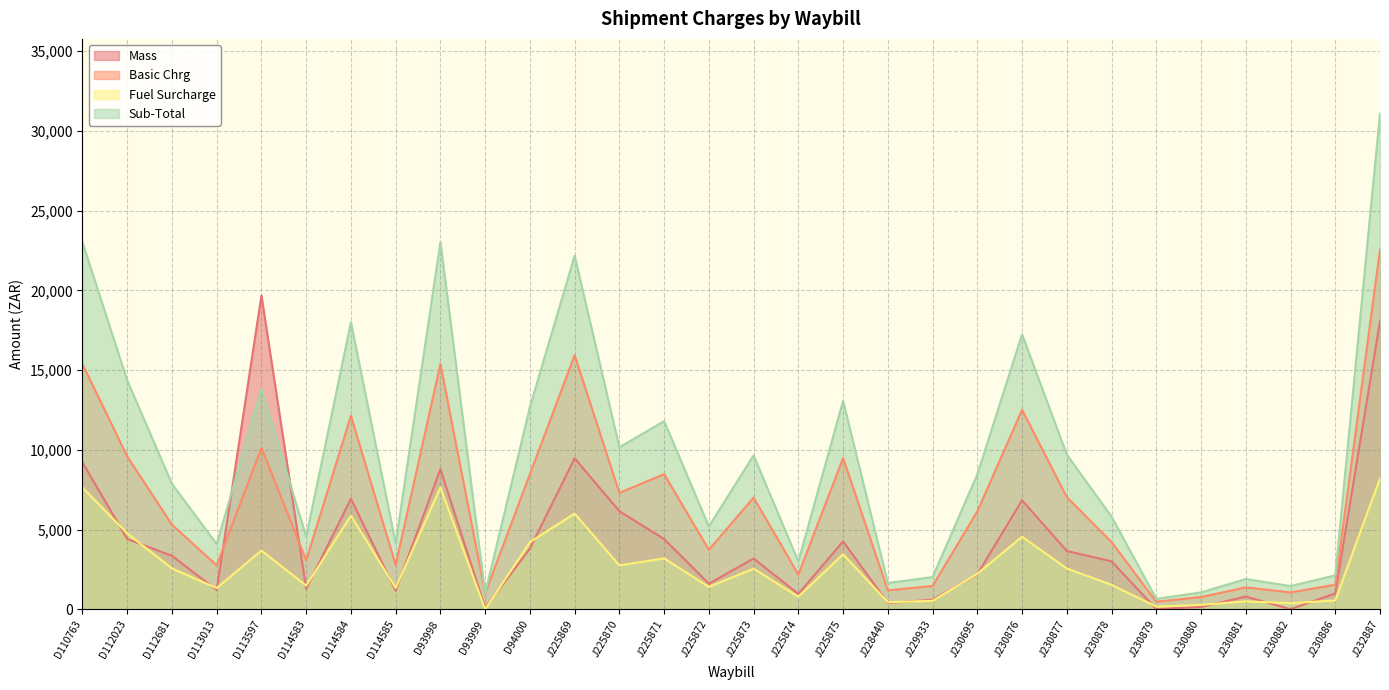

The value of Sub-Total at J230880 is 1063.9. True or false?

True